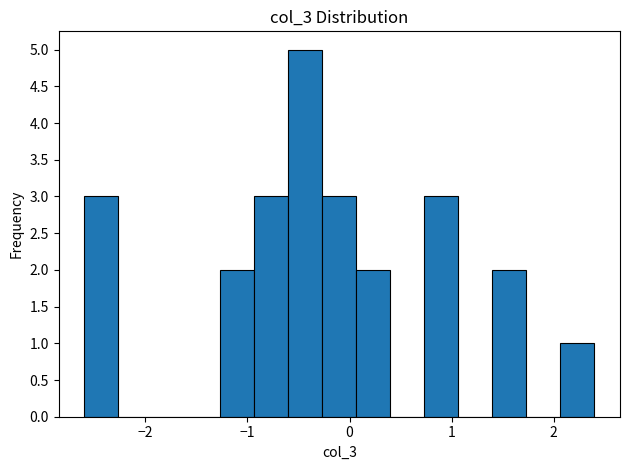

Around what value on the x-axis is the tallest bar? Give the approximate position of its centre, as read against the axis.

-0.4